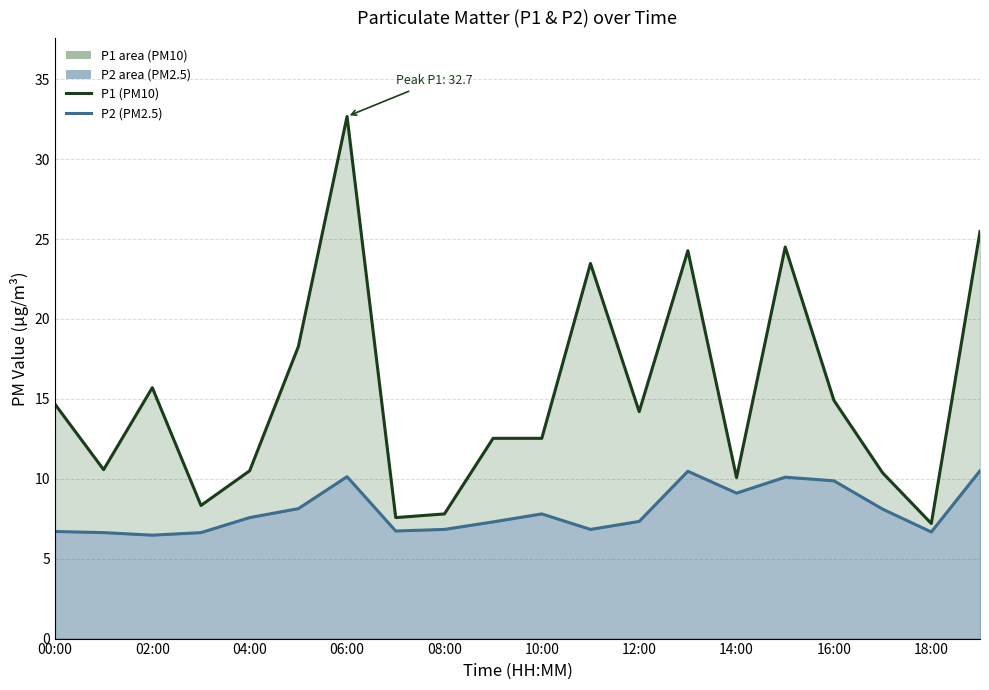

What are all the series names shown in the legend?

P1 (PM10), P2 (PM2.5)